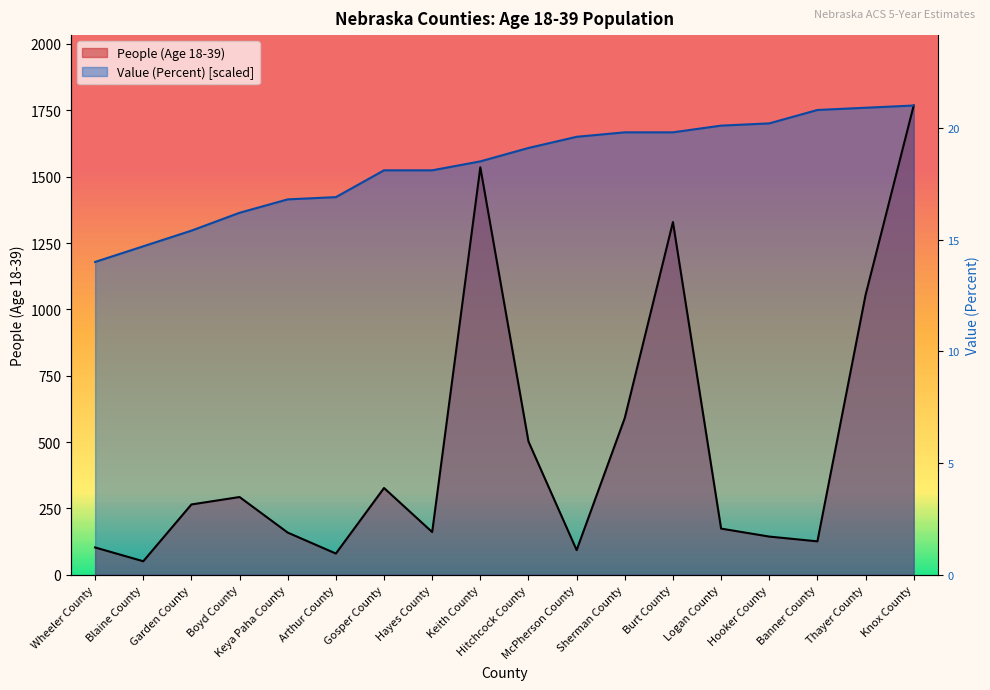

What is the lowest value of the People (Age 18-39) series?

51.0